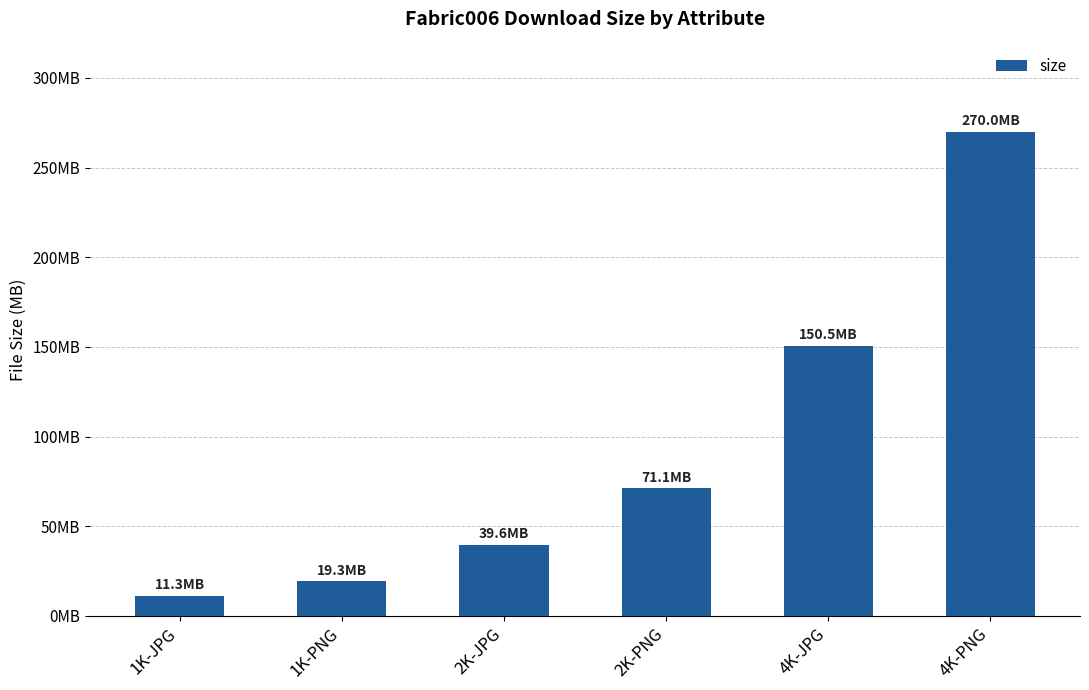

Rank the categories by value from highest to lowest.

4K-PNG, 4K-JPG, 2K-PNG, 2K-JPG, 1K-PNG, 1K-JPG